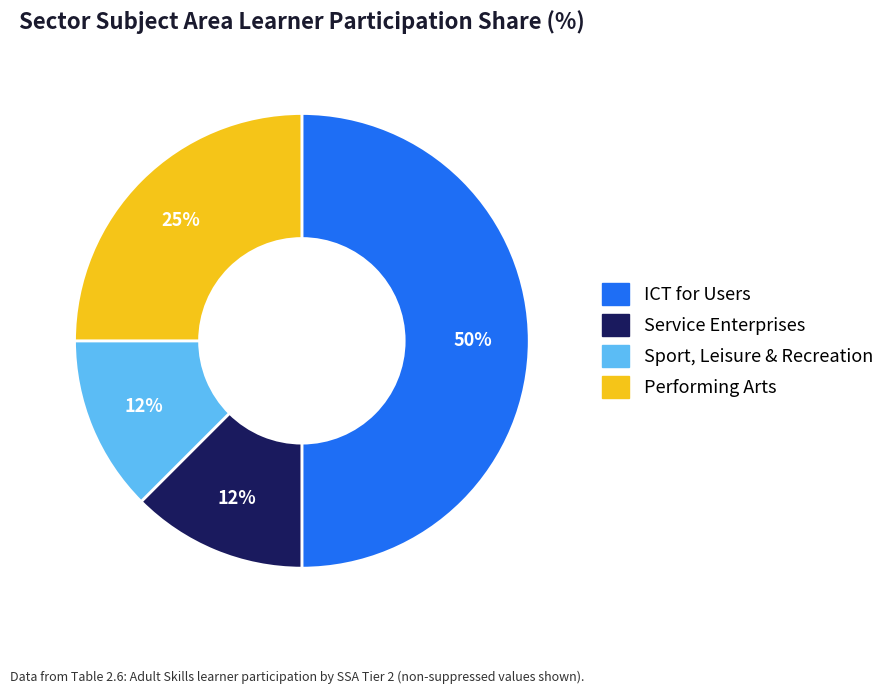

To the nearest percent, what is the average slice percentage?

25%